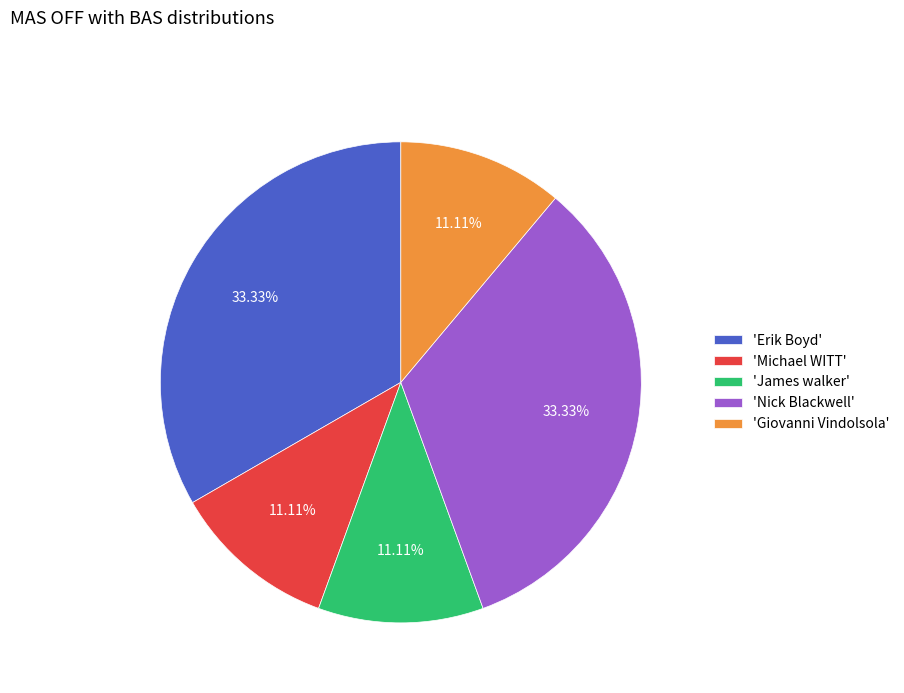

To the nearest percent, what is the difference between the largest and smallest slice percentages?

22%